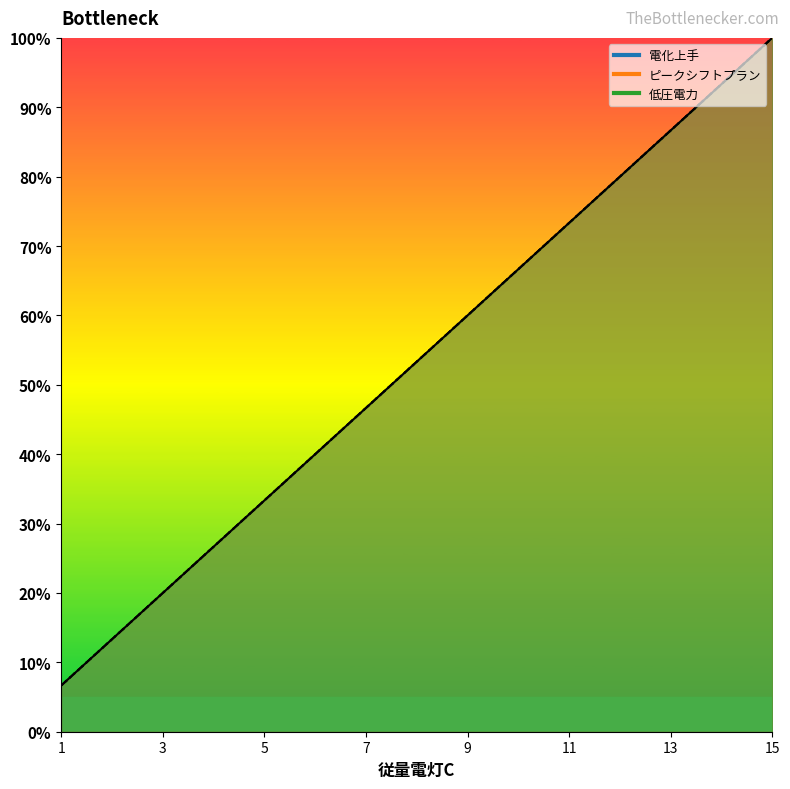

Reading left to right, what are all the values shown in this chart?

電化上手: 1=6.7	2=13.3	3=20.0	4=26.7	5=33.3	6=40.0	7=46.7	8=53.3	9=60.0	10=66.7	11=73.3	12=80.0	13=86.7	14=93.3	15=100.0
ピークシフトプラン: 1=6.7	2=13.3	3=20.0	4=26.7	5=33.3	6=40.0	7=46.7	8=53.3	9=60.0	10=66.7	11=73.3	12=80.0	13=86.7	14=93.3	15=100.0
低圧電力: 1=6.7	2=13.3	3=20.0	4=26.7	5=33.3	6=40.0	7=46.7	8=53.3	9=60.0	10=66.7	11=73.3	12=80.0	13=86.7	14=93.3	15=100.0